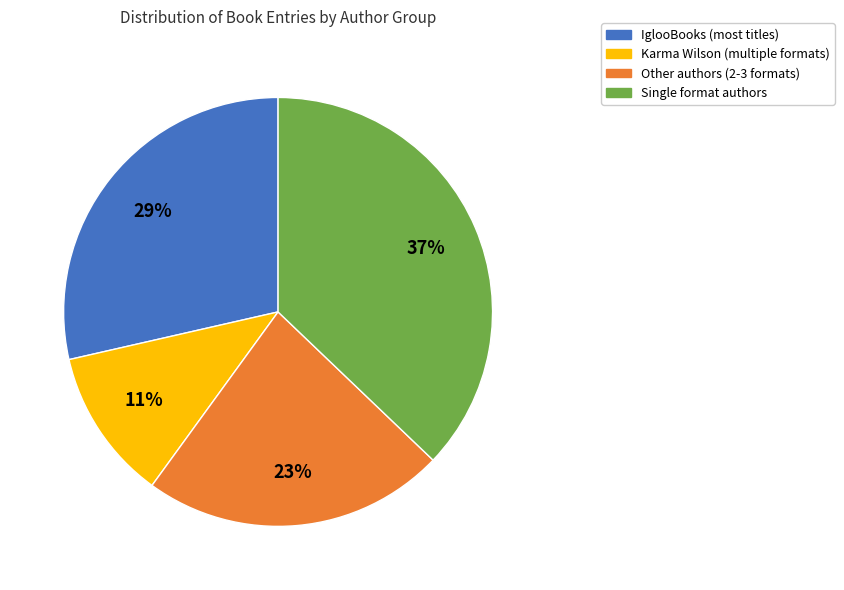

Is the sum of Other authors (2-3 formats) and IglooBooks (most titles) greater than half?

Yes